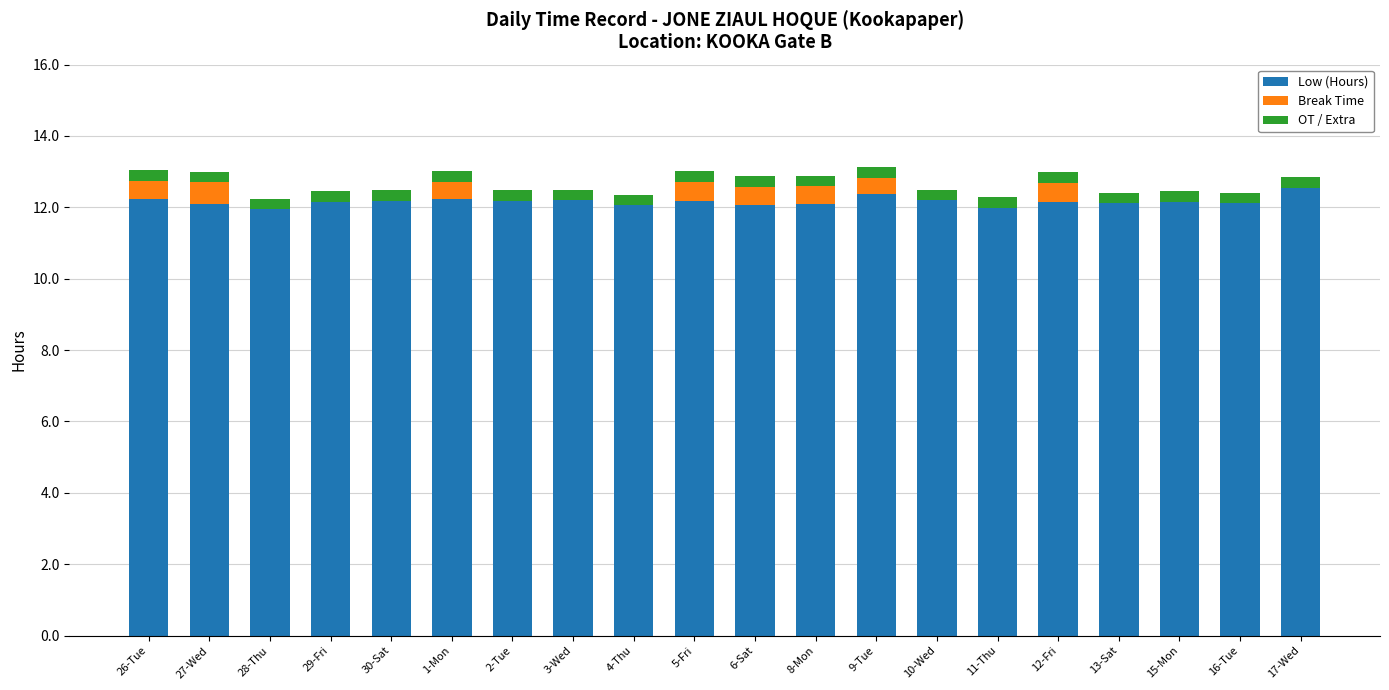

Is it true that Low (Hours) equals 18.9 at 2-Tue?

False